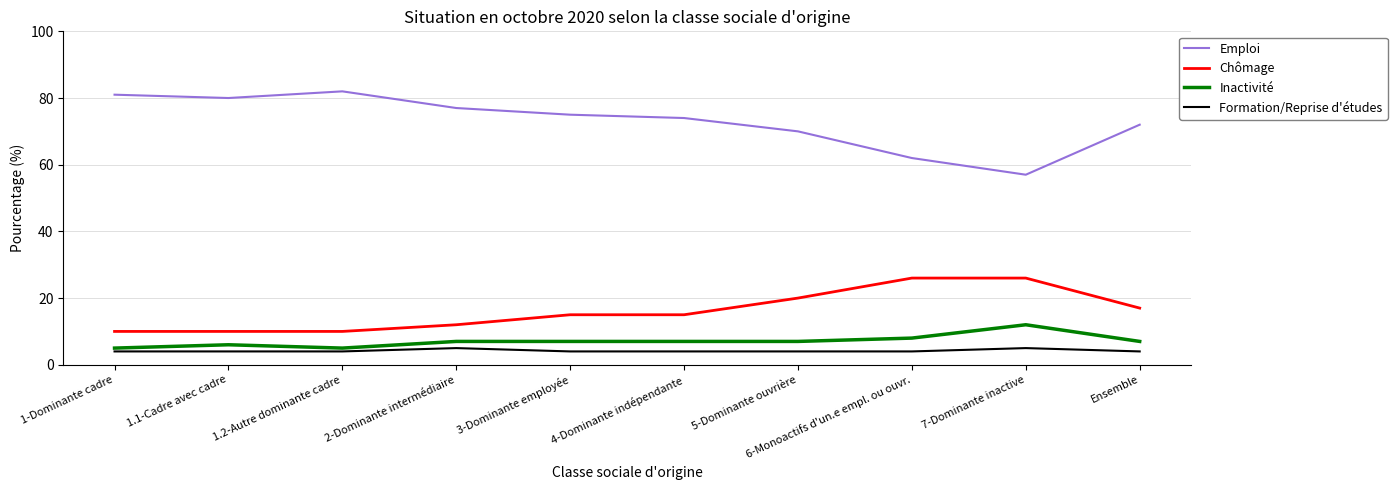

At which category does Emploi reach its first local valley?

1.1-Cadre avec cadre